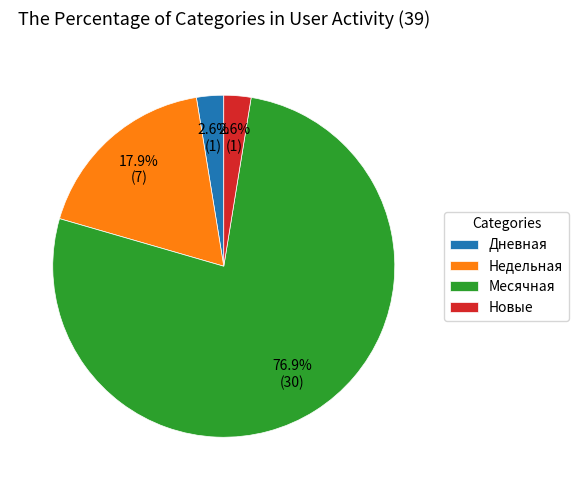

How many segments does this pie chart have?

4